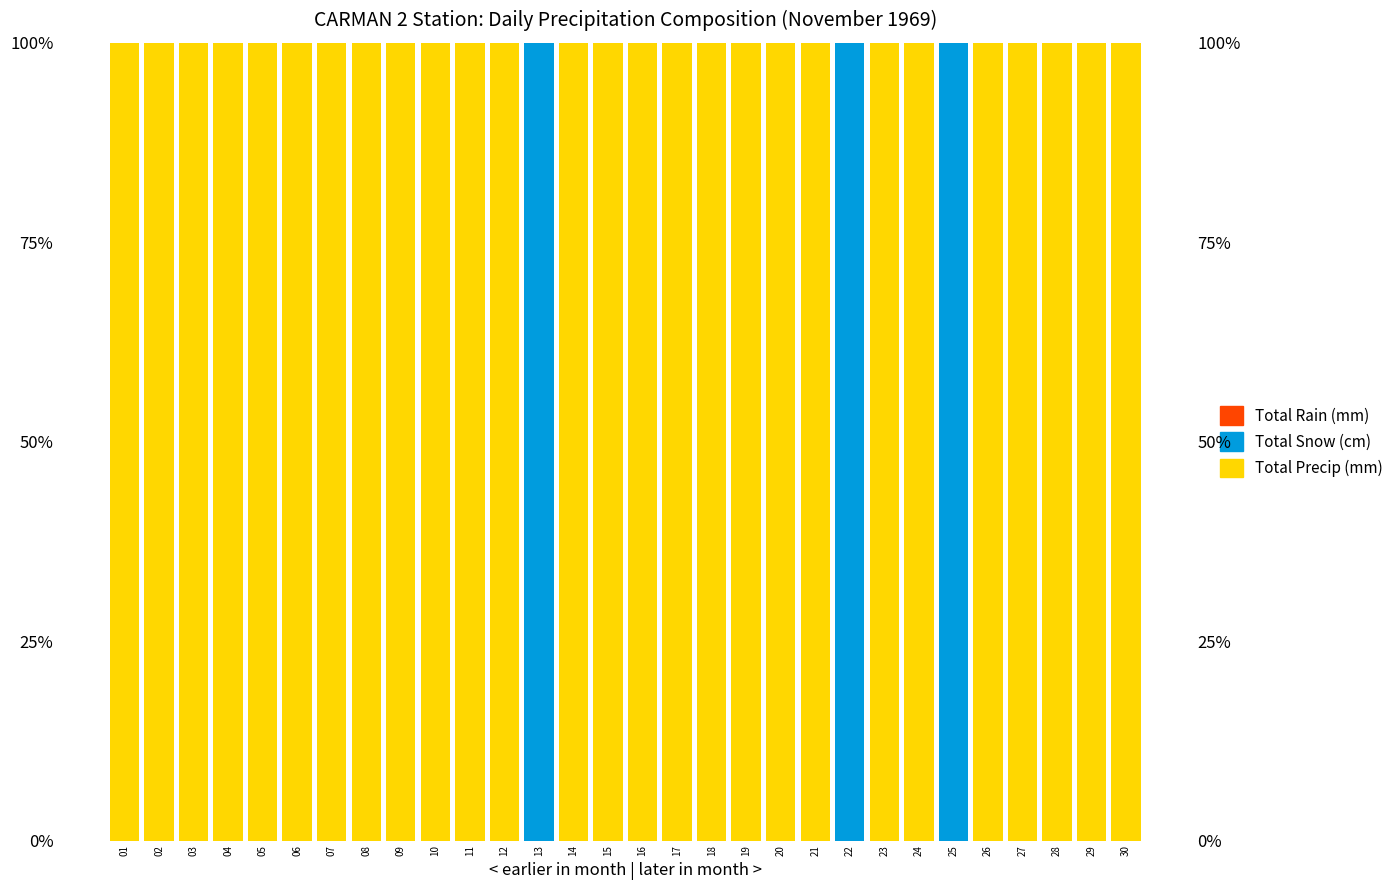

What is the value of the Total Precip (mm) bar at the 29th from the left?

100